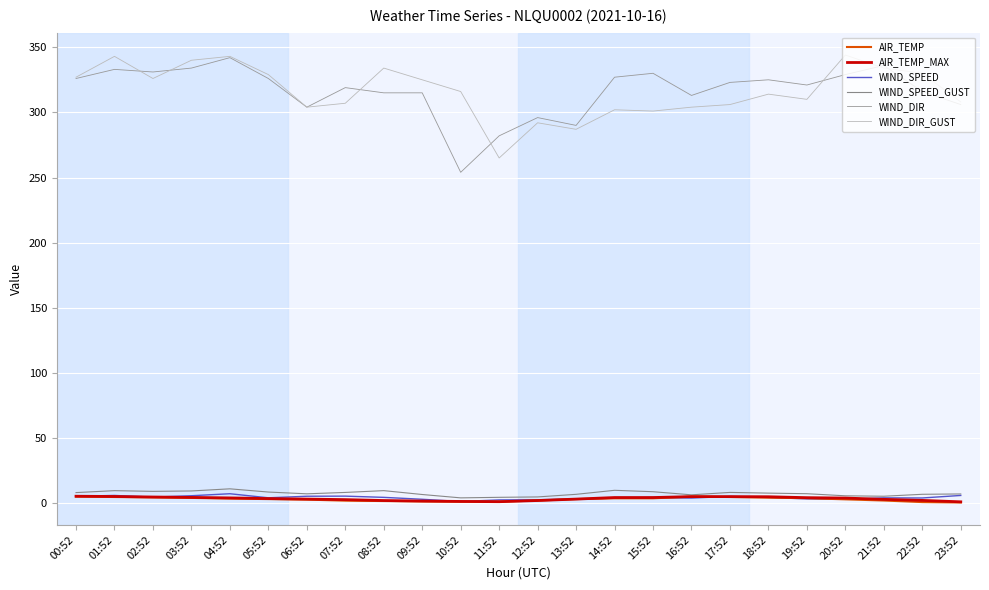

Which series changed the most between 07:52 and 16:52?

WIND_DIR